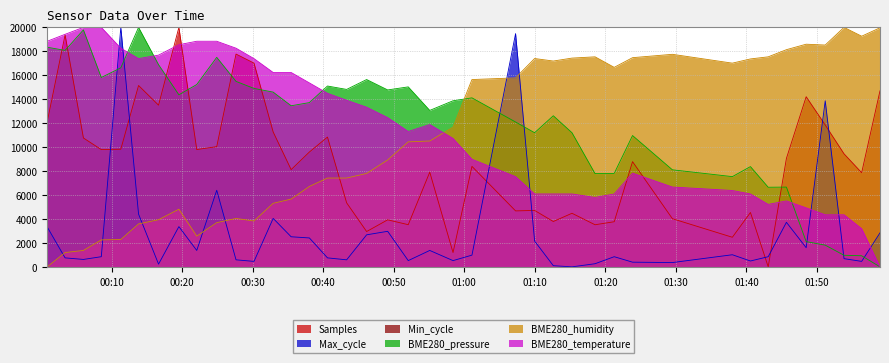

Which series has the largest total across all categories?

BME280_pressure